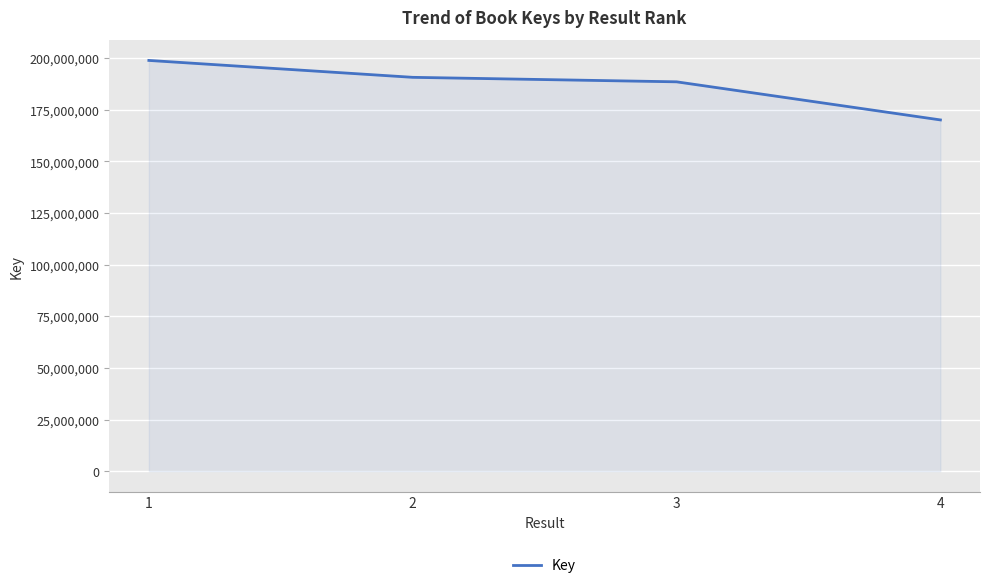

True or false: there are more than 2 points higher than both neighbors.

False